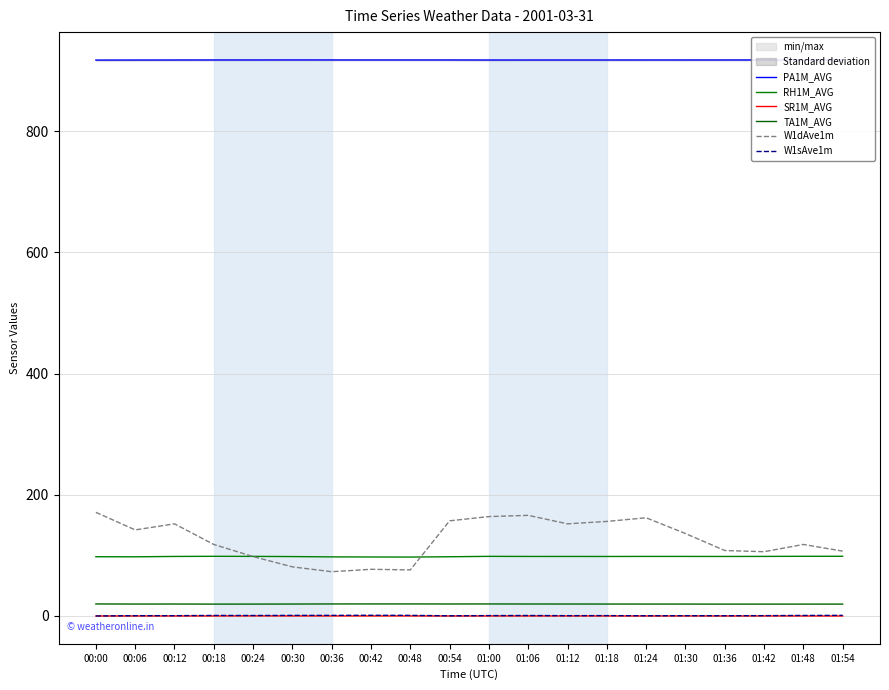

Is this an area chart (filled region under the line)?

No